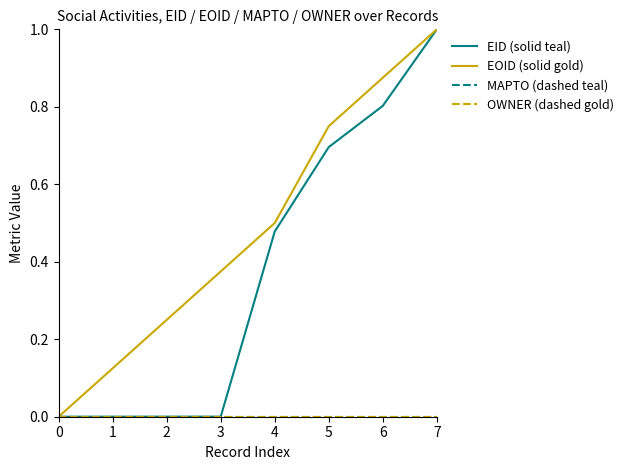

True or false: MAPTO (dashed teal) and EOID (solid gold) cross at least once.

False